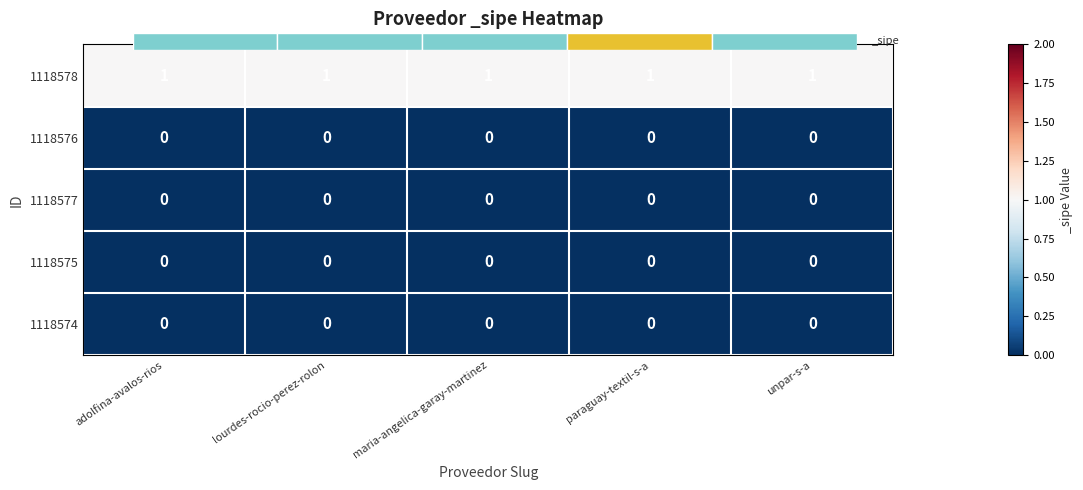

Is the value of 1118575 at lourdes-rocio-perez-rolon greater than the value of 1118576 at unpar-s-a?

No